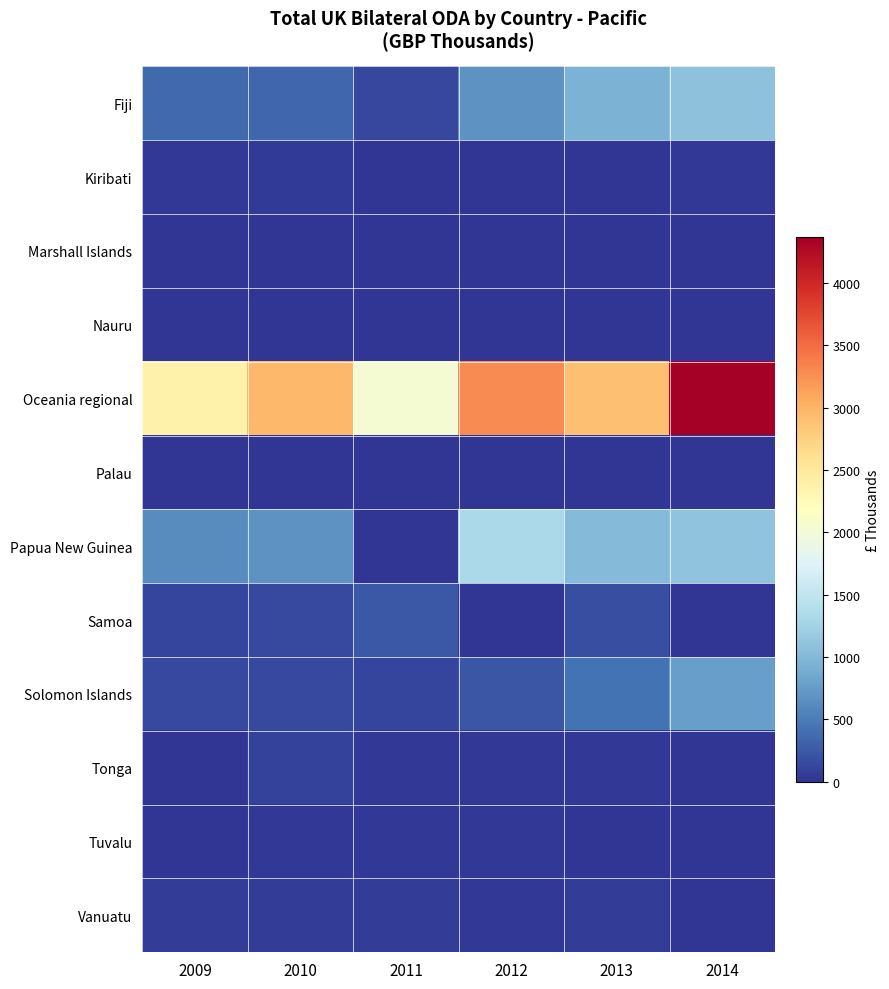

Reading left to right, what are all the values shown in this chart?

Fiji: 2009=373.2	2010=342.9	2011=130.0	2012=667.1	2013=953.2	2014=1085.6
Kiribati: 2009=22.3	2010=36.0	2011=15.7	2012=17.0	2013=14.0	2014=17.7
Marshall Islands: 2009=0.0	2010=0.0	2011=6.5	2012=5.4	2013=2.0	2014=0.0
Nauru: 2009=0.0	2010=8.0	2011=0.0	2012=0.0	2013=0.0	2014=15.0
Oceania regional: 2009=2362.8	2010=2955.9	2011=2044.7	2012=3292.4	2013=2889.8	2014=4367.4
Palau: 2009=0.0	2010=12.0	2011=0.0	2012=0.0	2013=0.0	2014=0.0
Papua New Guinea: 2009=624.7	2010=668.8	2011=0.0	2012=1328.2	2013=1023.3	2014=1096.9
Samoa: 2009=114.5	2010=149.8	2011=254.1	2012=0.0	2013=174.2	2014=0.0
Solomon Islands: 2009=145.7	2010=143.8	2011=115.6	2012=227.5	2013=431.3	2014=783.7
Tonga: 2009=6.0	2010=99.3	2011=20.9	2012=19.4	2013=21.7	2014=7.5
Tuvalu: 2009=0.0	2010=27.9	2011=31.1	2012=19.9	2013=2.0	2014=0.0
Vanuatu: 2009=62.4	2010=58.1	2011=67.2	2012=19.7	2013=56.8	2014=11.9